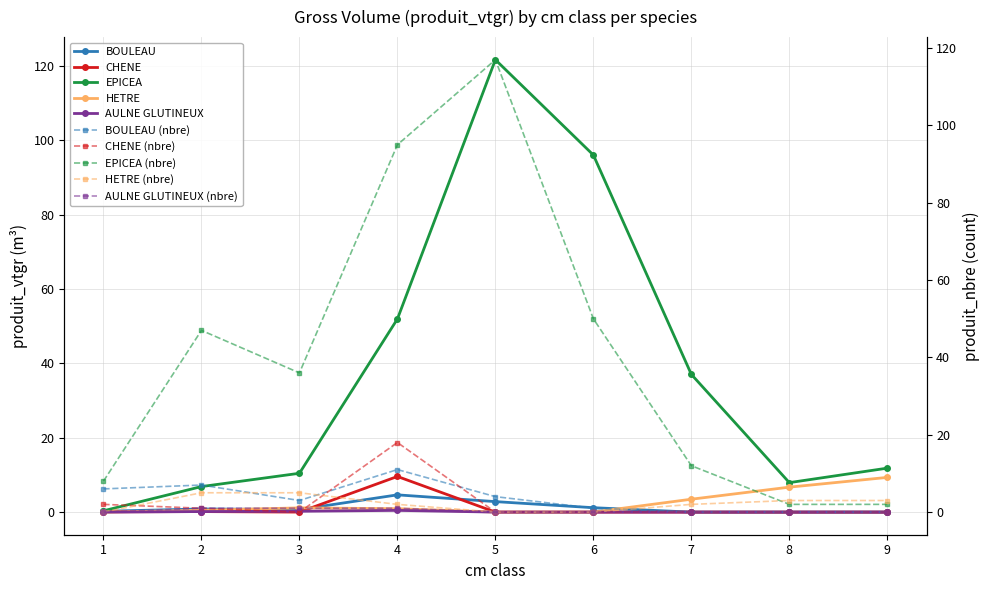

List the labels in order of CHENE value, largest first.

4, 2, 1, 3, 5, 6, 7, 8, 9